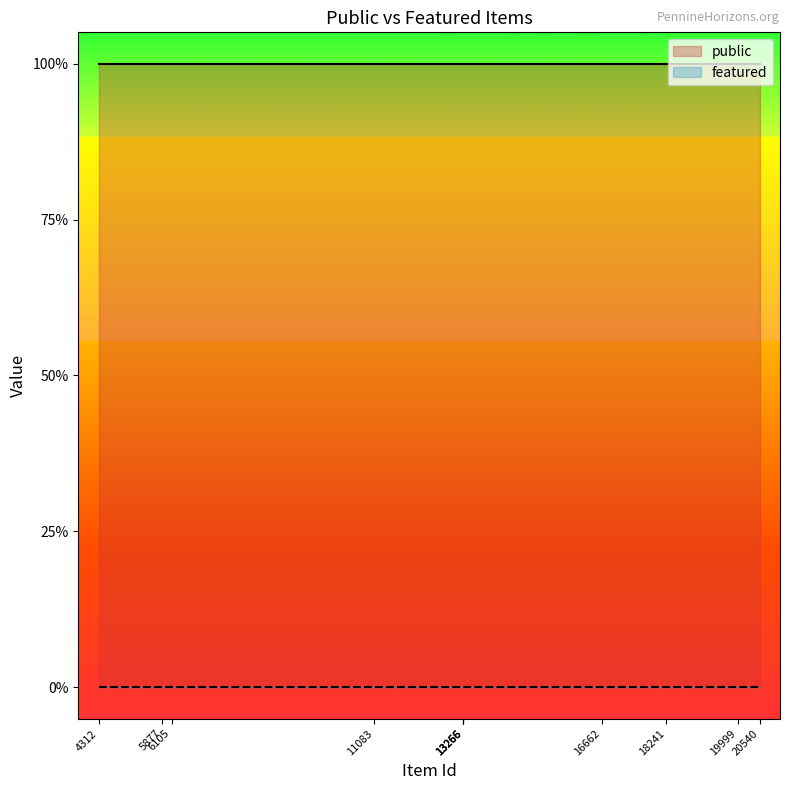

True or false: featured and public cross at least once.

False